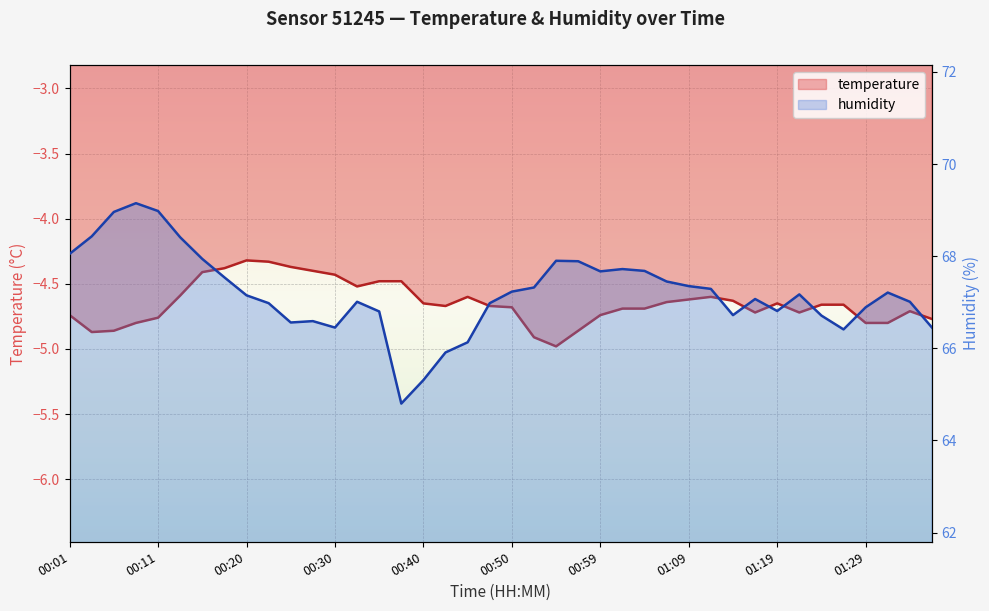

Read the humidity value at 01:19.

66.8